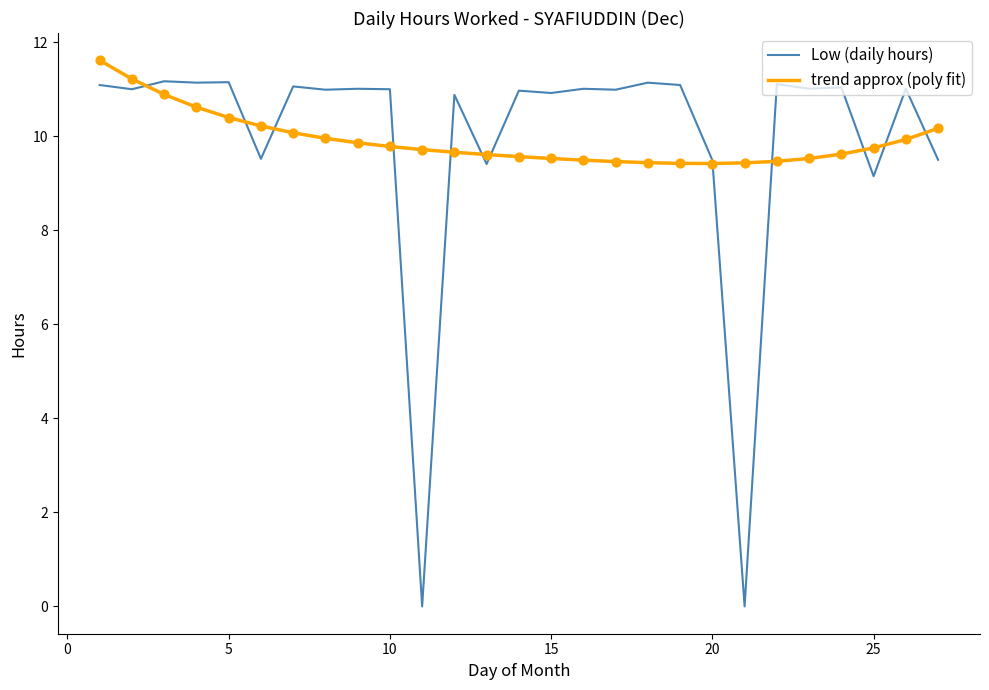

Which series has the widest spread of values?

Low (daily hours)